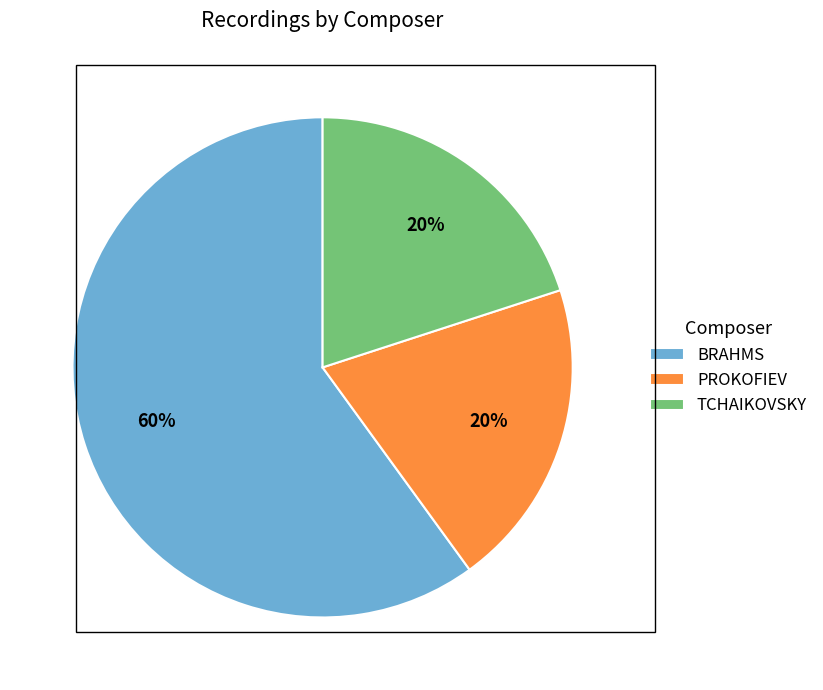

To the nearest percent, what is the combined percentage of BRAHMS and TCHAIKOVSKY?

80%